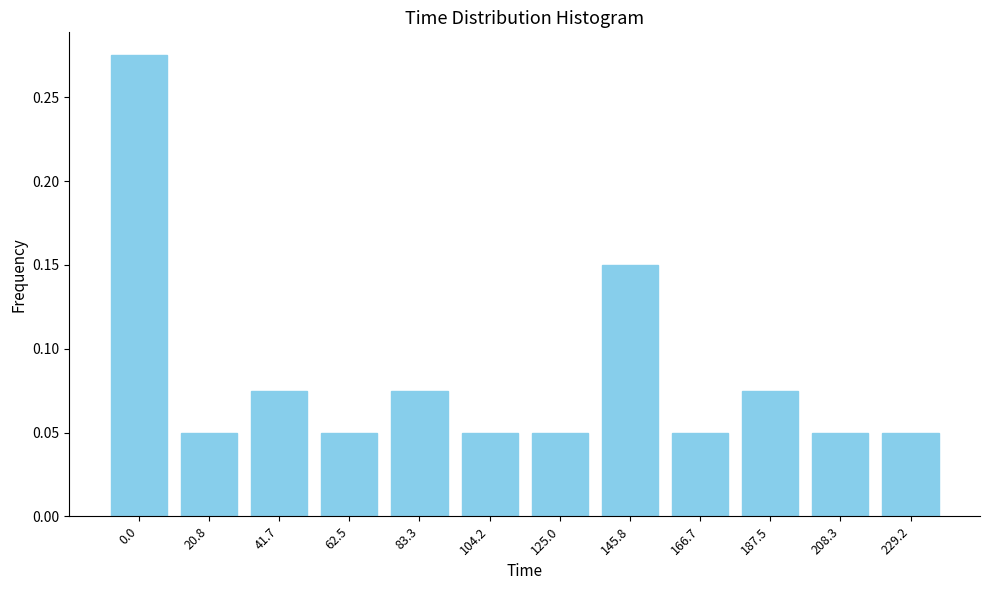

What is the sum of all values?

1.0